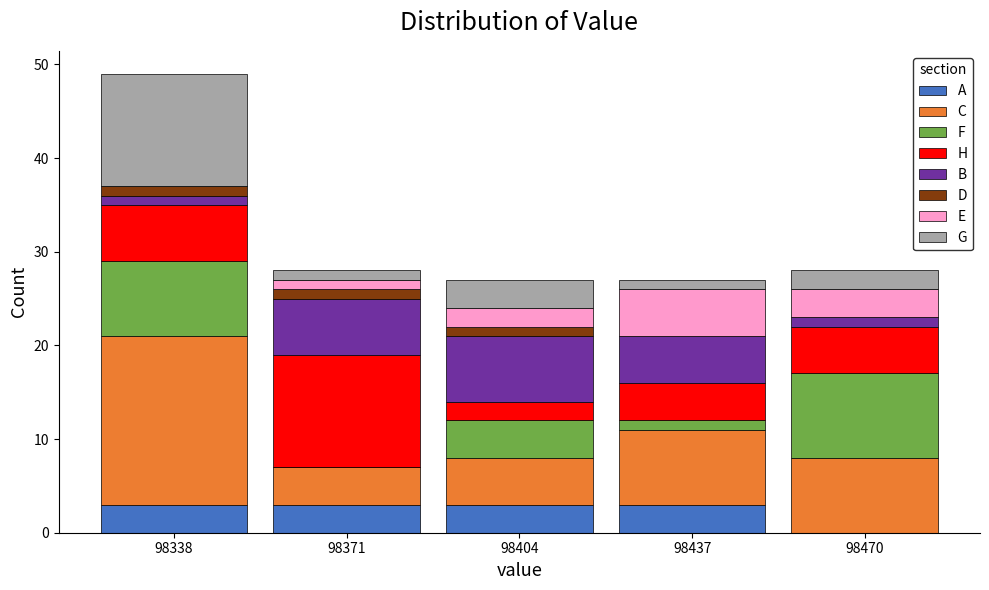

Which range on the x-axis has the tallest stacked bar (by total height)?

98320 to 98355